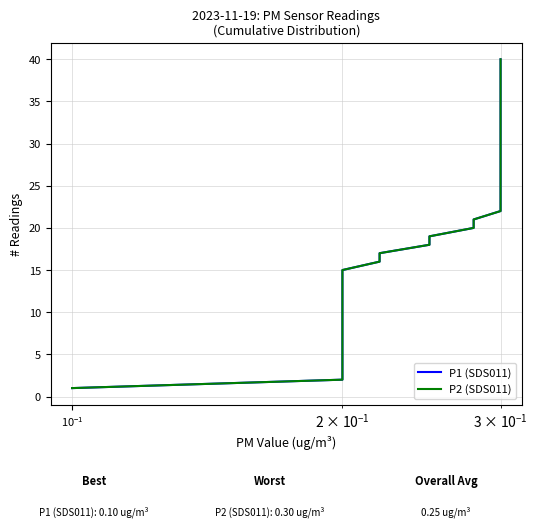

What is the greatest value displayed?

40